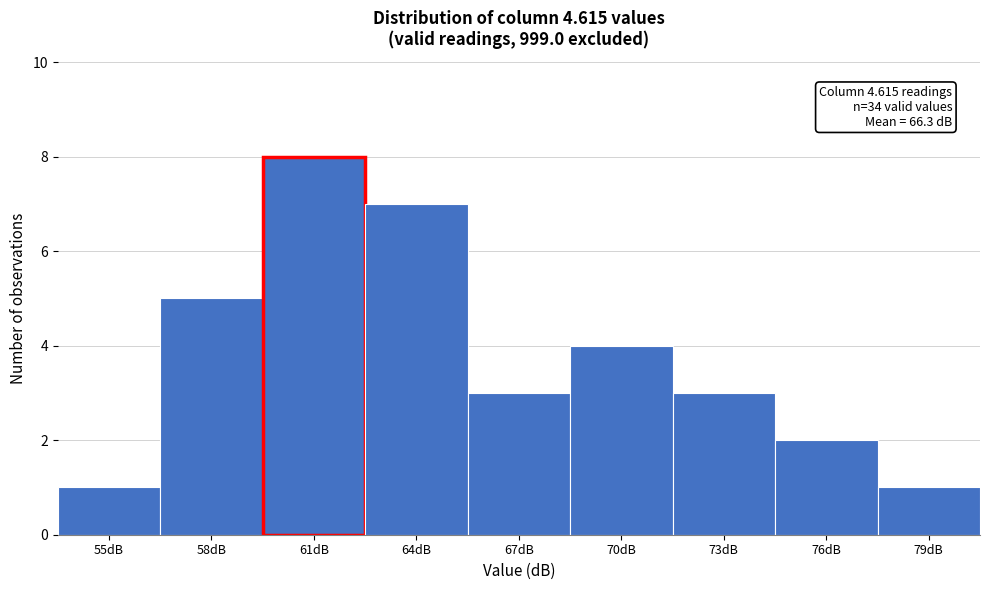

Reading left to right, transcribe all the data shown in this chart.

55dB=1	58dB=5	61dB=8	64dB=7	67dB=3	70dB=4	73dB=3	76dB=2	79dB=1